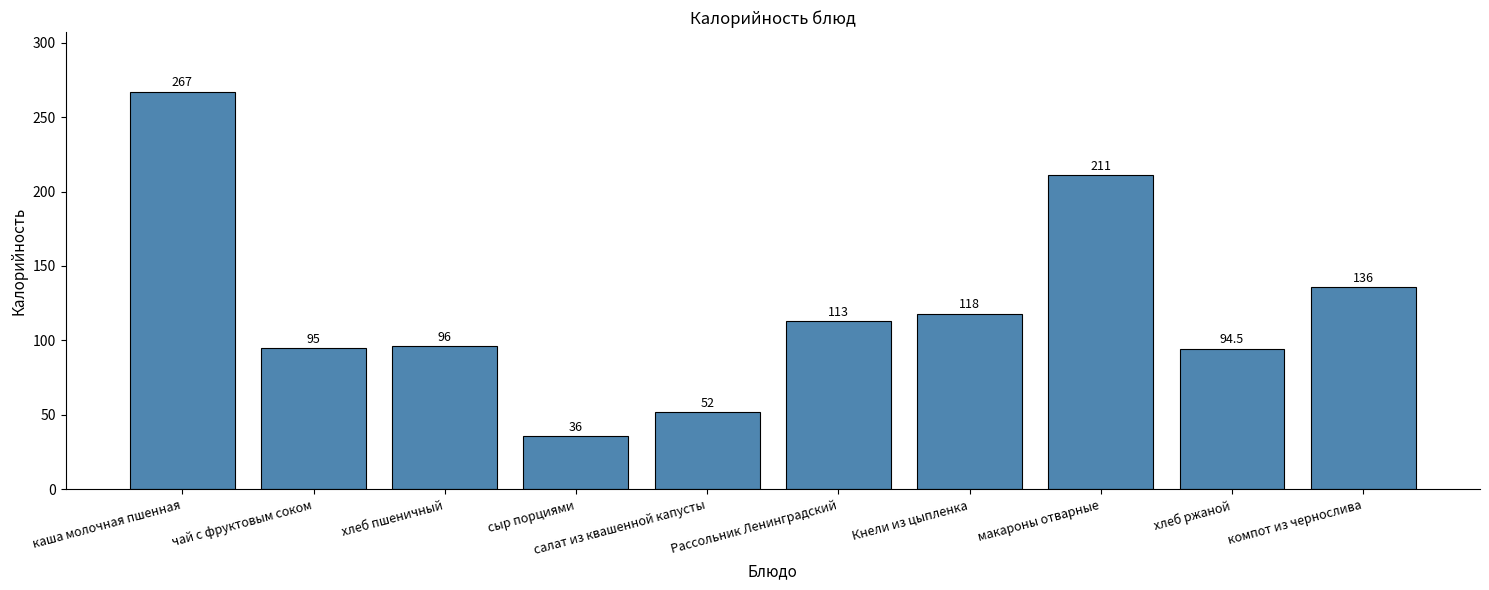

What position from the left is Рассольник Ленинградский?

6